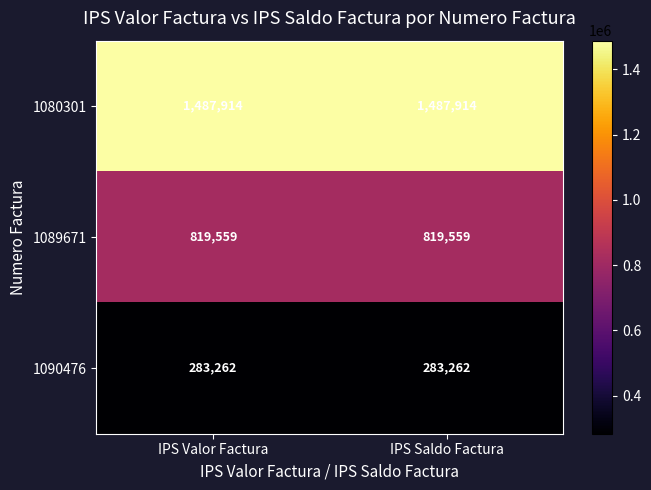

Reading right to left, list all the values displayed in this chart.

1080301: 1487914	1487914
1089671: 819559	819559
1090476: 283262	283262